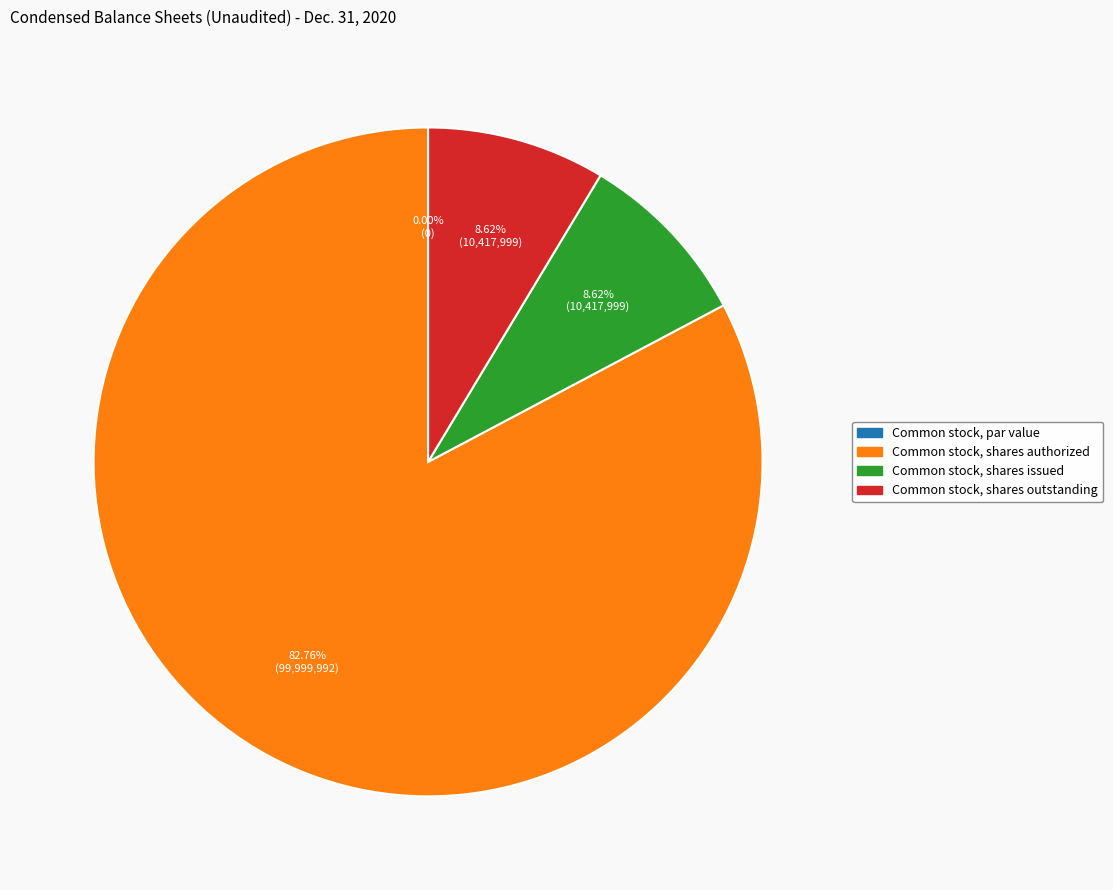

Rank the categories by value from highest to lowest.

Common stock, shares authorized, Common stock, shares issued, Common stock, shares outstanding, Common stock, par value